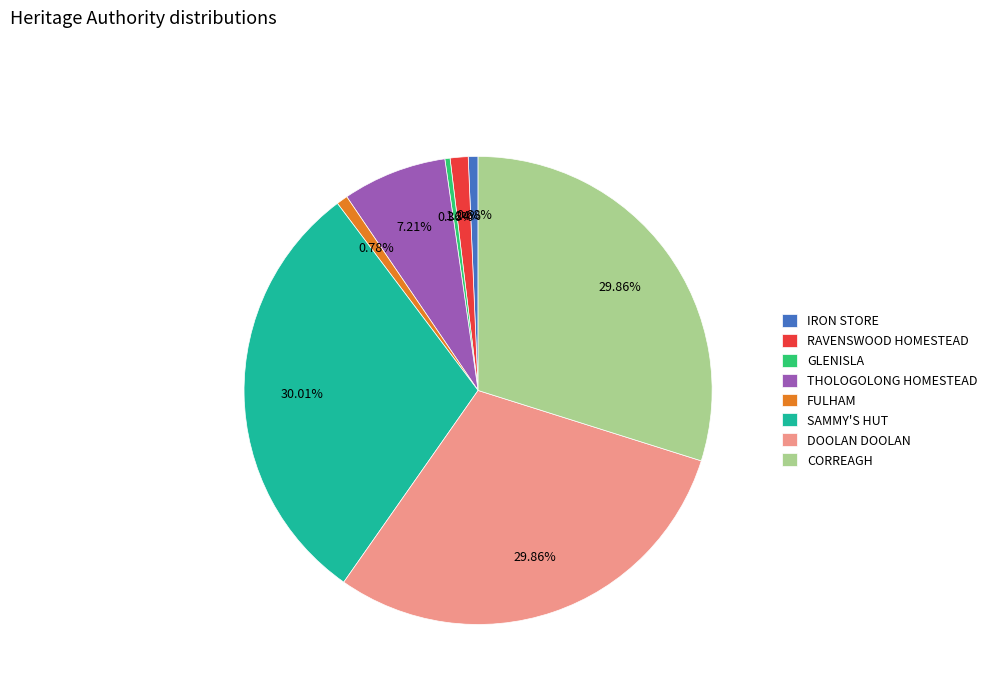

Does any single category account for the majority?

No